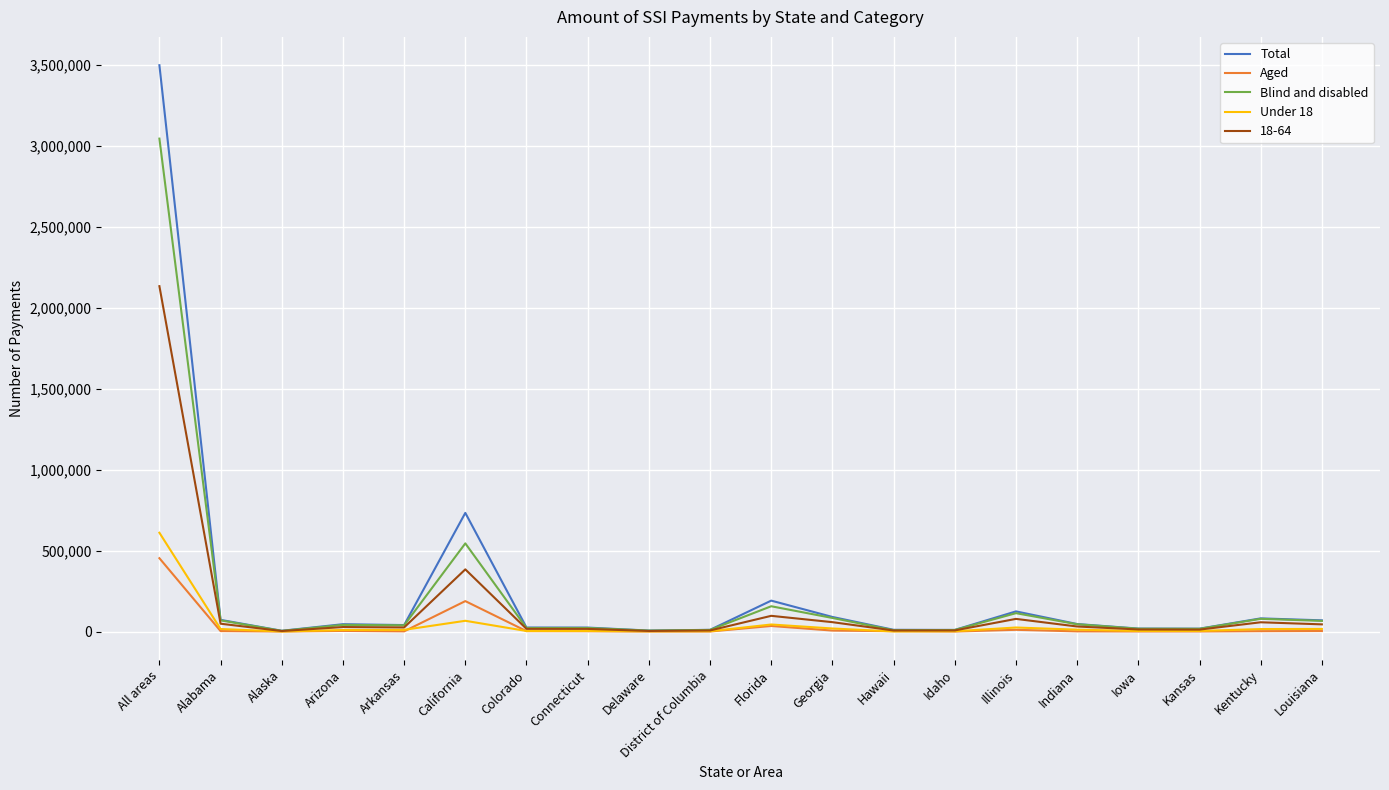

Where is the first local minimum for Total?

Alaska